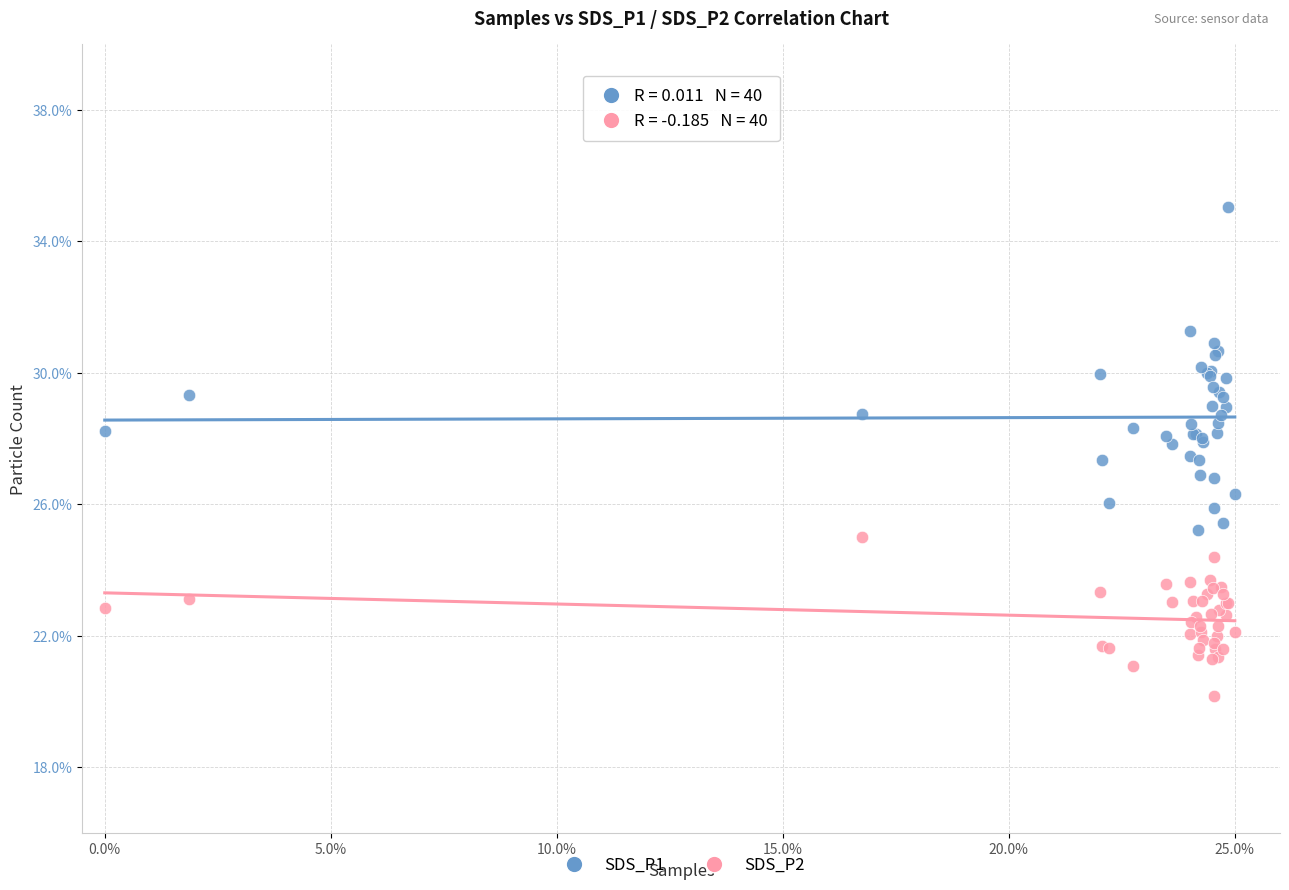

Which series reaches the minimum Y coordinate?

SDS_P2